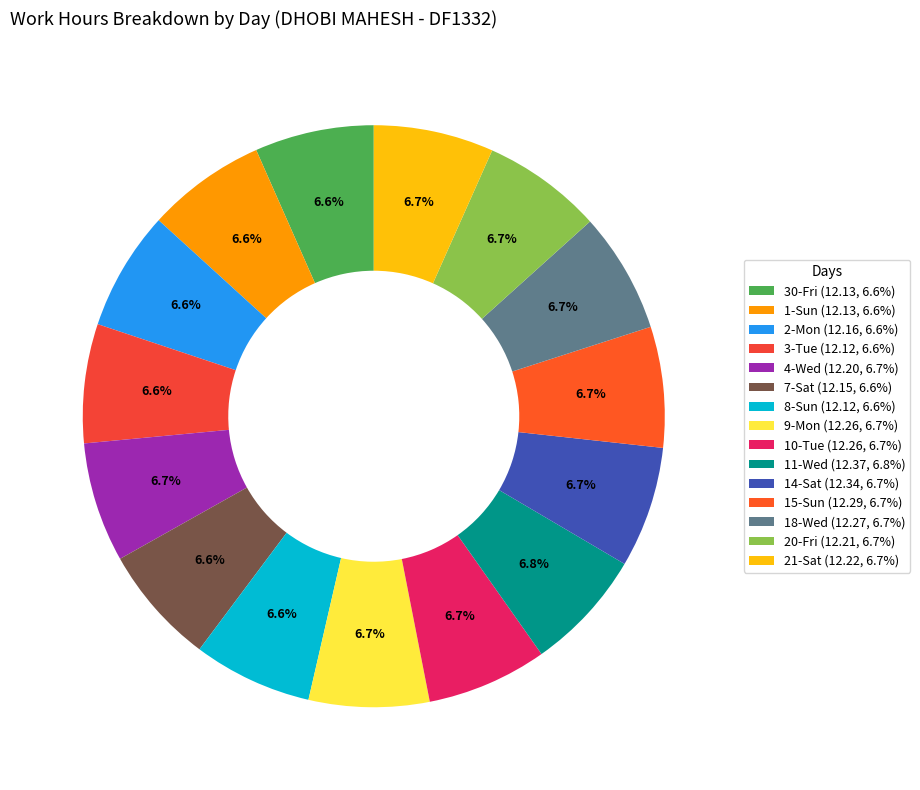

Which slice is the largest?

11-Wed